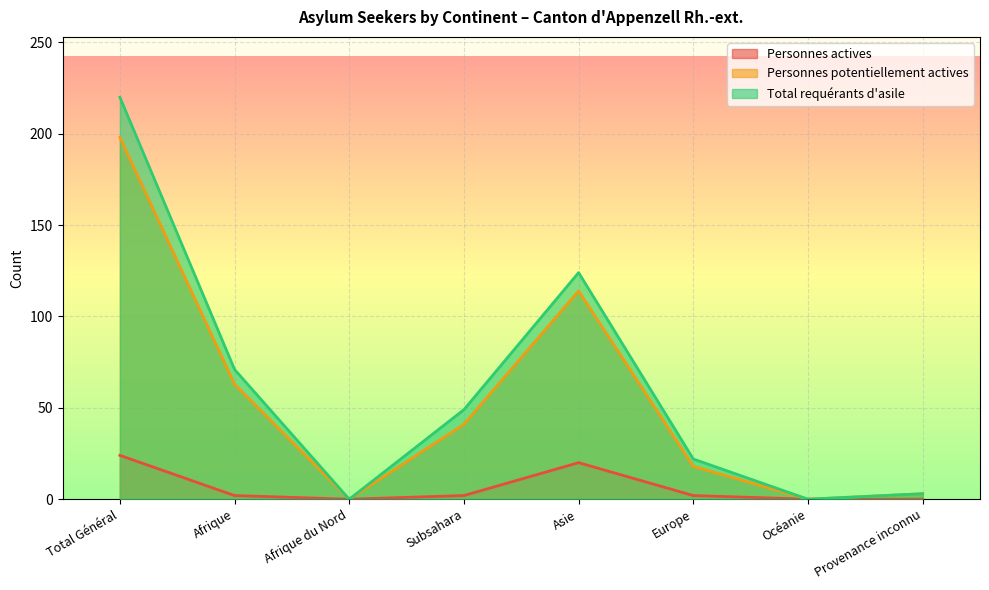

The Total requérants d'asile series shows 127 at Afrique. True or false?

False